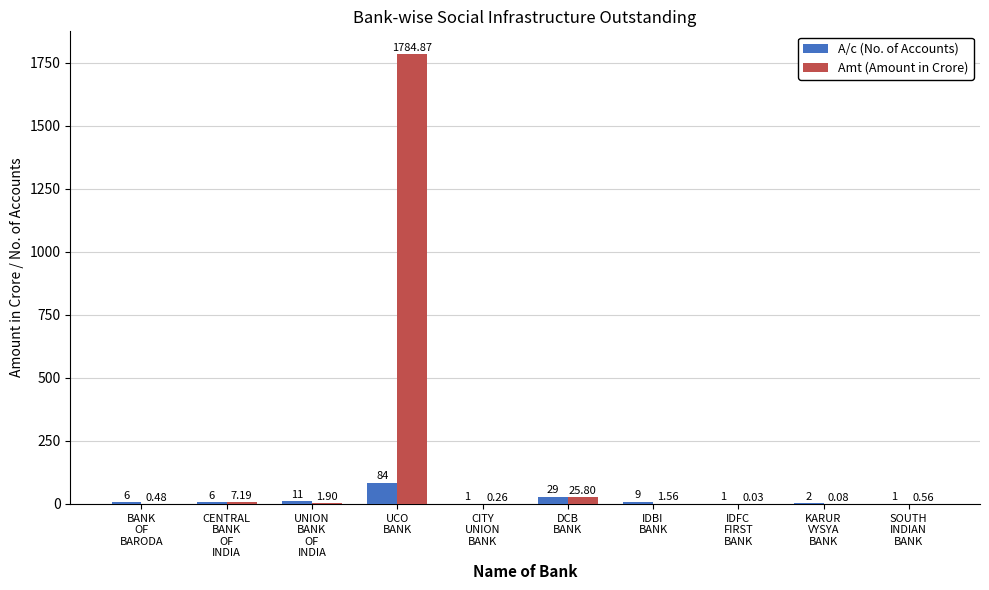

What is the sum of all A/c (No. of Accounts) values?

150.0